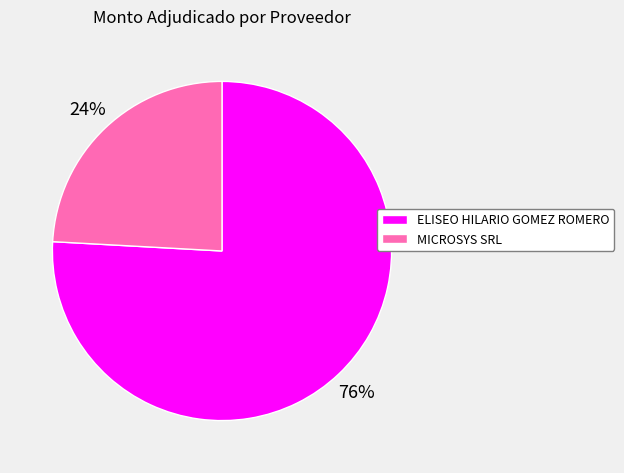

What is the ratio of the value at MICROSYS SRL to the value at ELISEO HILARIO GOMEZ ROMERO?

0.3